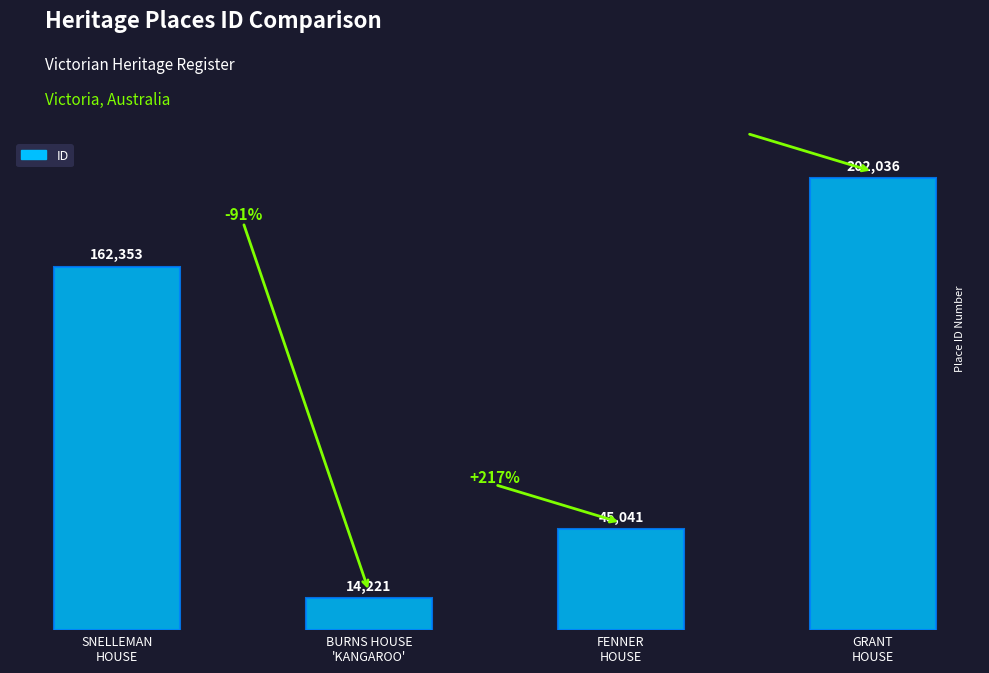

At which category does the chart reach its peak across all series?

GRANT
HOUSE